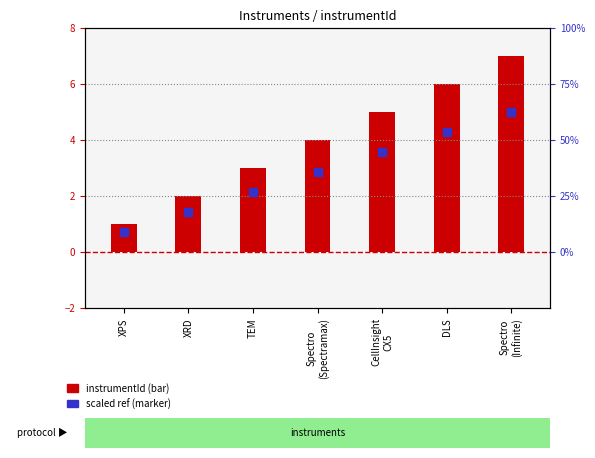

At which category is the sum across all series the highest?

Spectro
(Infinite)